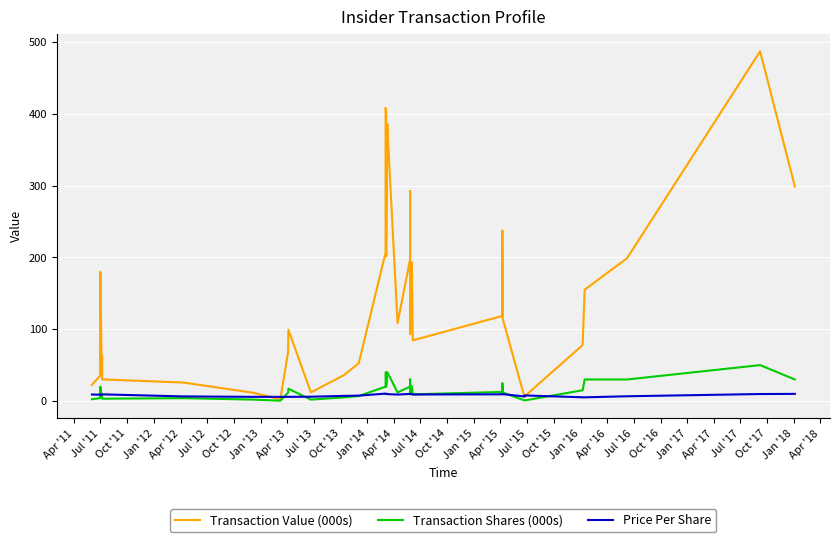

At how many categories does at least one series exceed 309?

5